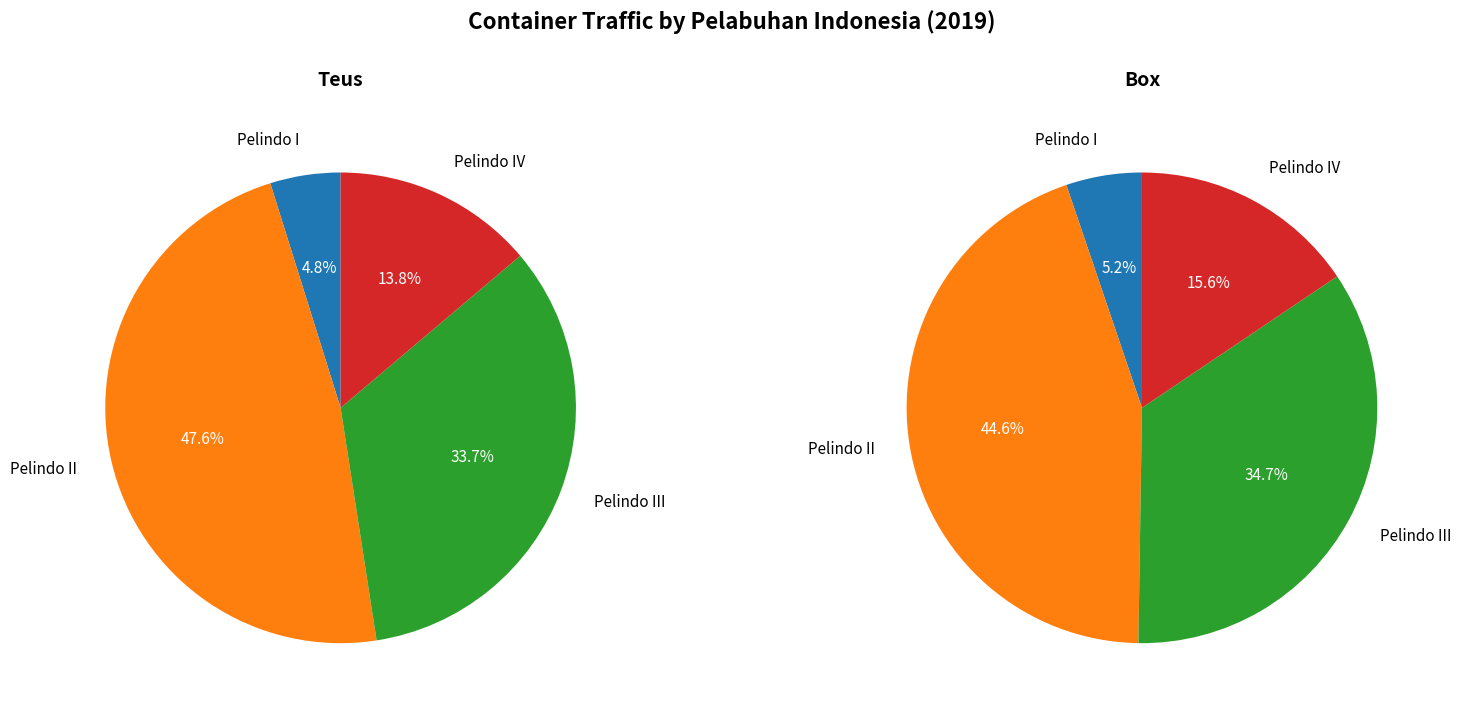

Rank the categories by Box value from highest to lowest.

PT. (Persero) Pelabuhan Indonesia II, PT. (Persero) Pelabuhan Indonesia III, PT. (Persero) Pelabuhan Indonesia IV, PT. (Persero) Pelabuhan Indonesia I